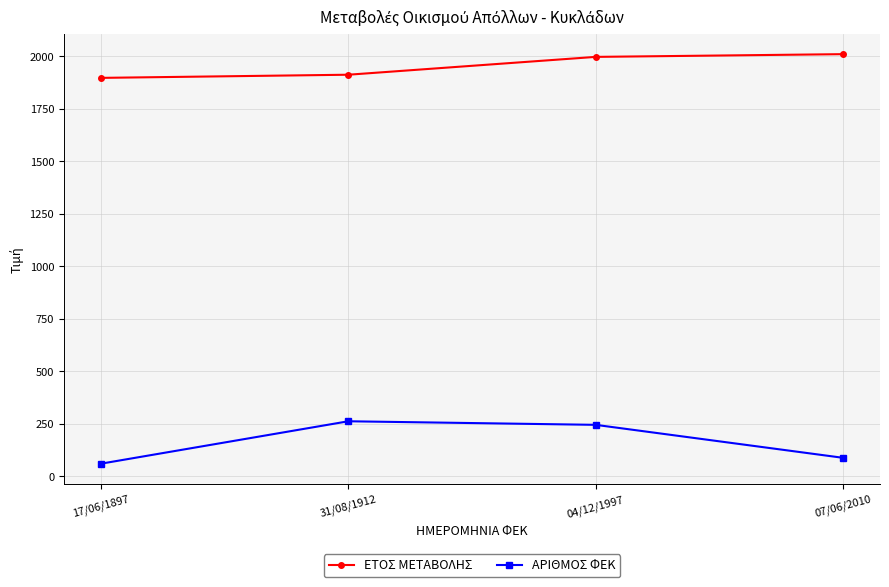

True or false: ΕΤΟΣ ΜΕΤΑΒΟΛΗΣ and ΑΡΙΘΜΟΣ ΦΕΚ cross at least once.

False